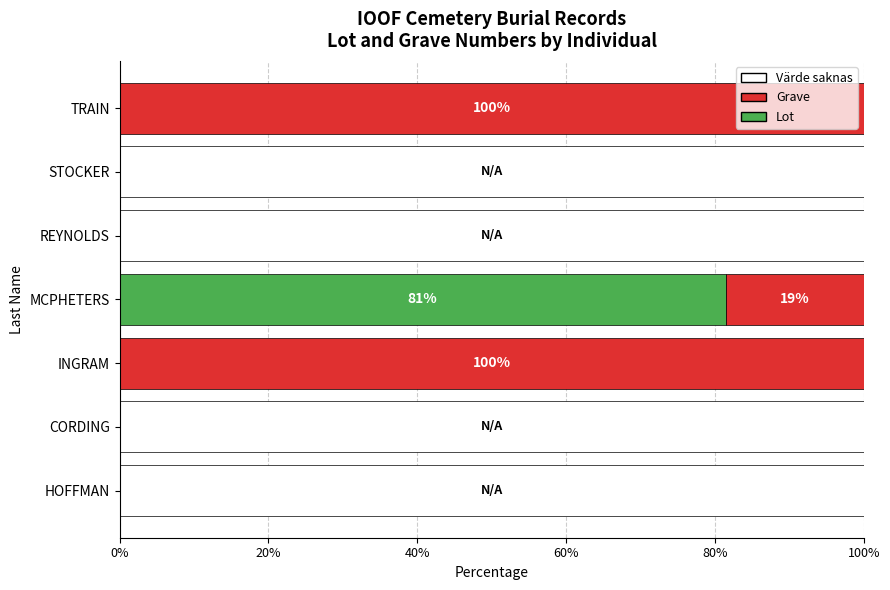

What is the maximum value for Lot?

81.5